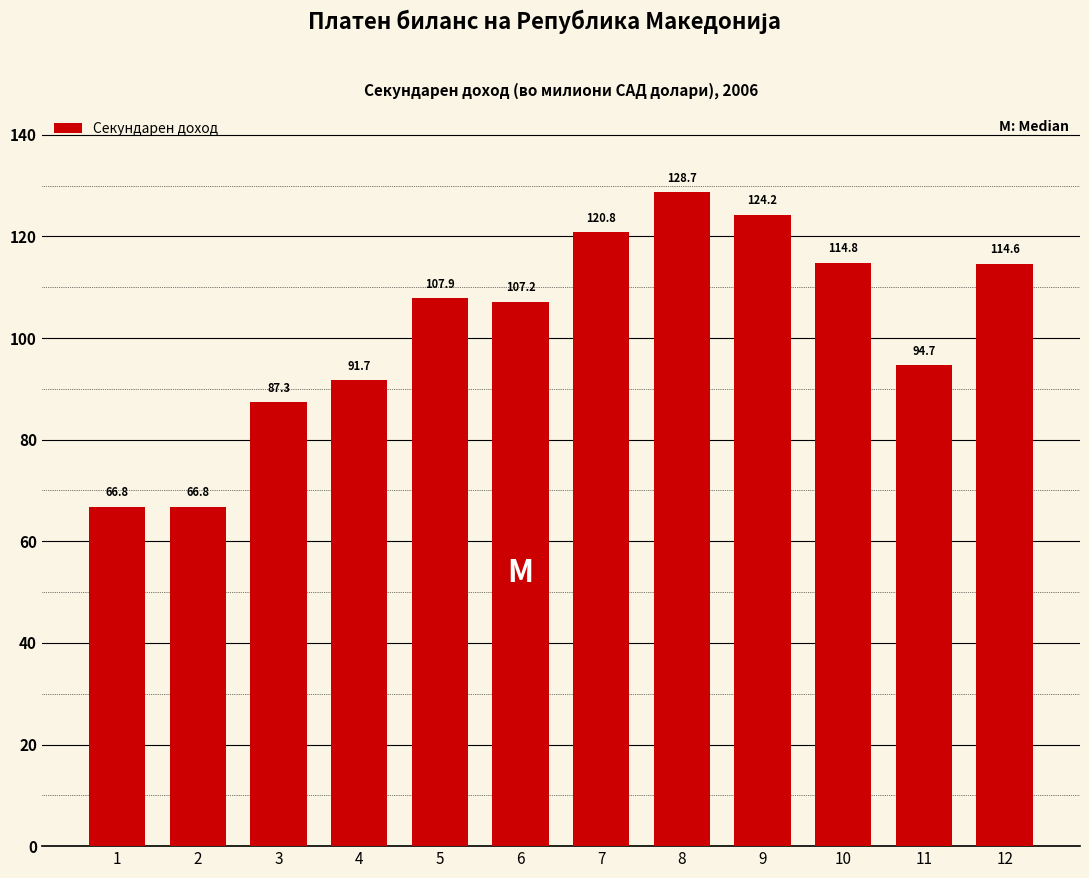

Reading left to right, list all the values displayed in this chart.

66.8	66.8	87.3	91.7	107.9	107.2	120.8	128.7	124.2	114.8	94.7	114.6